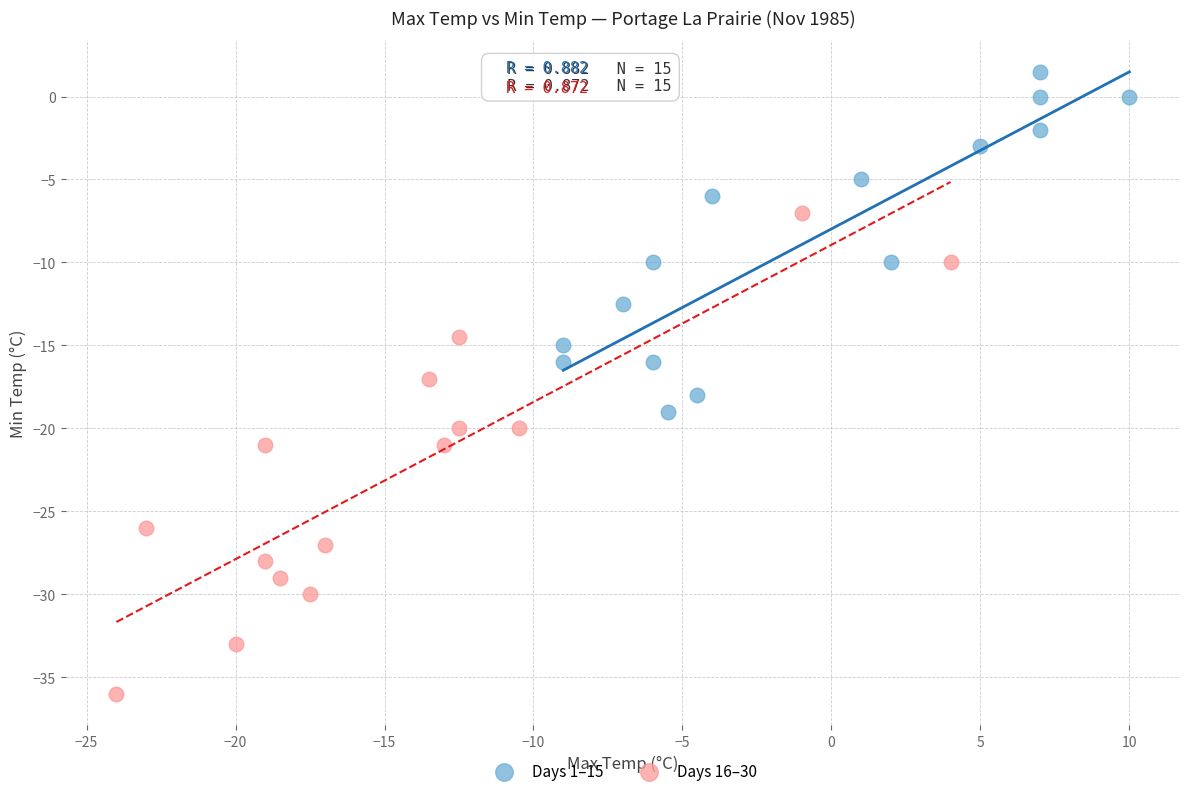

Which series has the widest spread of Y values?

Days 16–30